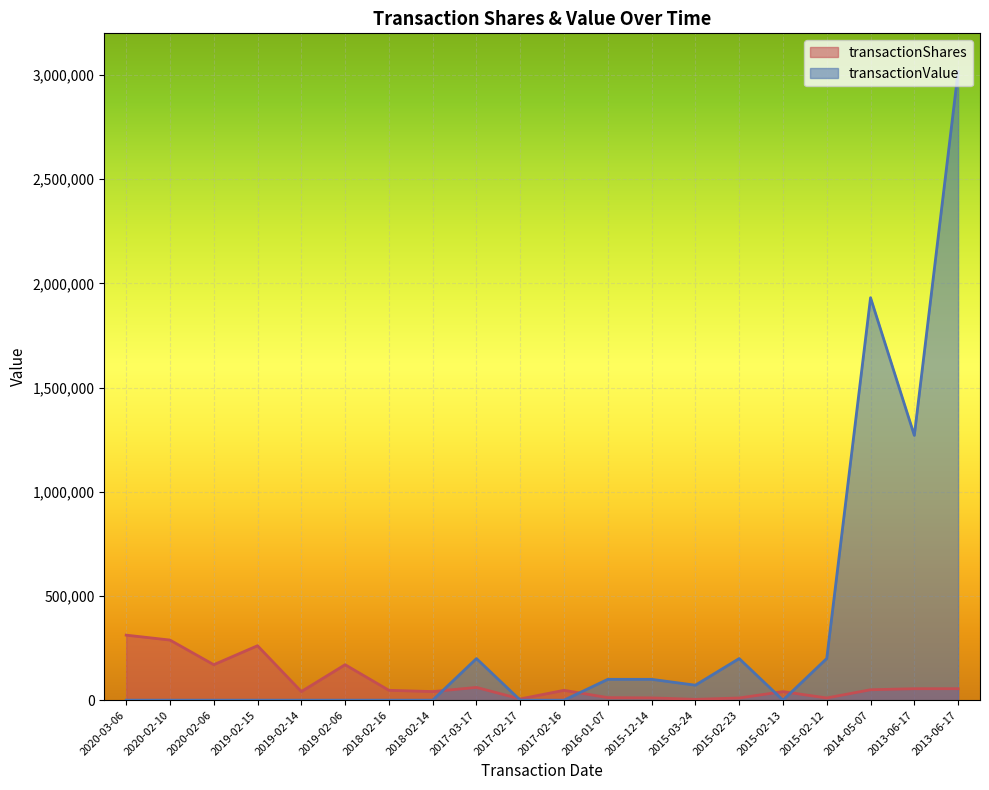

Between 2019-02-06 and 2015-12-14, which series saw the biggest shift?

transactionShares